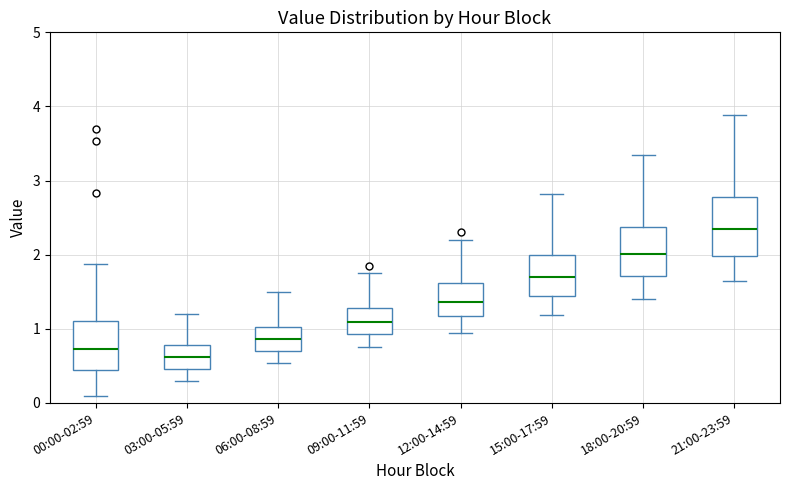

Reading left to right, read every box against the y-axis: the position of its median line, the range the box covers, and the ends of its whiskers. The values are not printed on the chart, so give them approximately, as read against the axis.

00:00-02:59: median 0.7, box 0.4 to 1.1, whiskers 0.1 to 1.9
03:00-05:59: median 0.6, box 0.5 to 0.8, whiskers 0.3 to 1.2
06:00-08:59: median 0.9, box 0.7 to 1.0, whiskers 0.5 to 1.5
09:00-11:59: median 1.1, box 0.9 to 1.3, whiskers 0.8 to 1.8
12:00-14:59: median 1.4, box 1.2 to 1.6, whiskers 1.0 to 2.2
15:00-17:59: median 1.7, box 1.4 to 2.0, whiskers 1.2 to 2.8
18:00-20:59: median 2.0, box 1.7 to 2.4, whiskers 1.4 to 3.4
21:00-23:59: median 2.4, box 2.0 to 2.8, whiskers 1.7 to 3.9